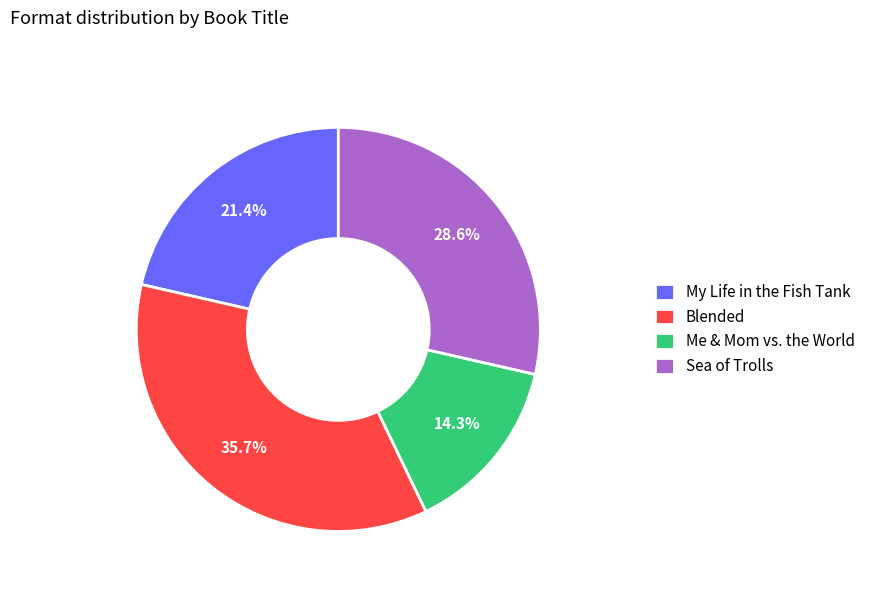

Is Blended the majority of the pie?

No